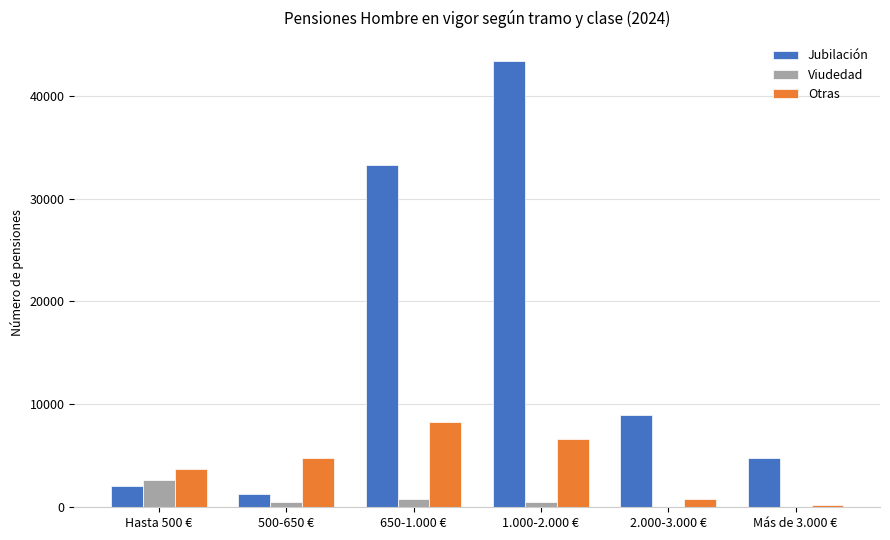

Which series changed the most between 650-1.000 € and Más de 3.000 €?

Jubilación